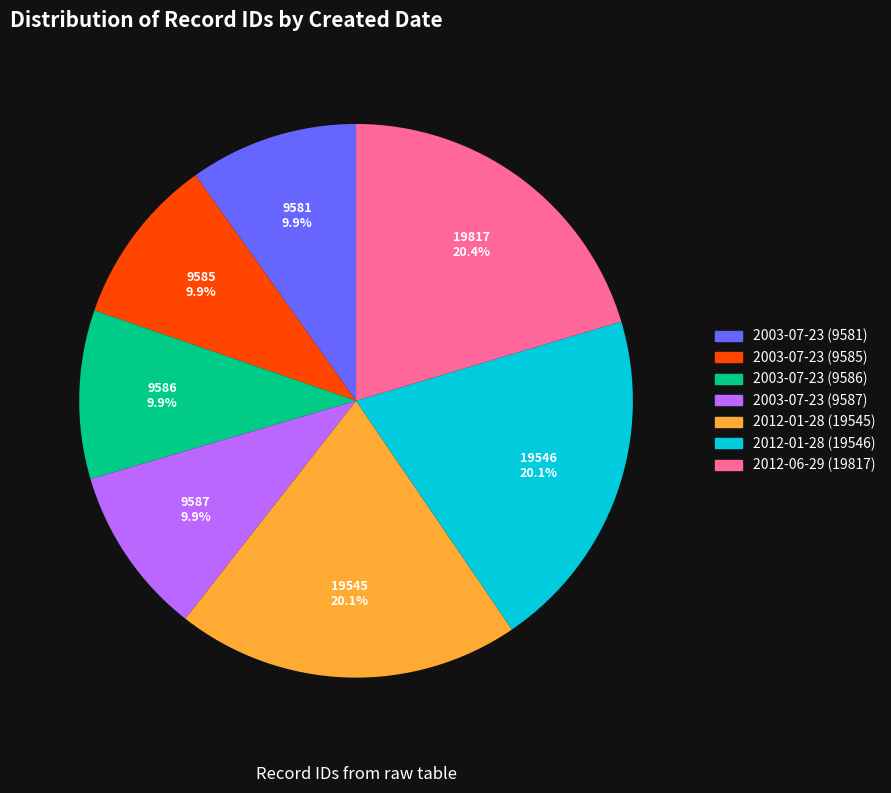

Is 2003-07-23 (9586) the majority of the pie?

No